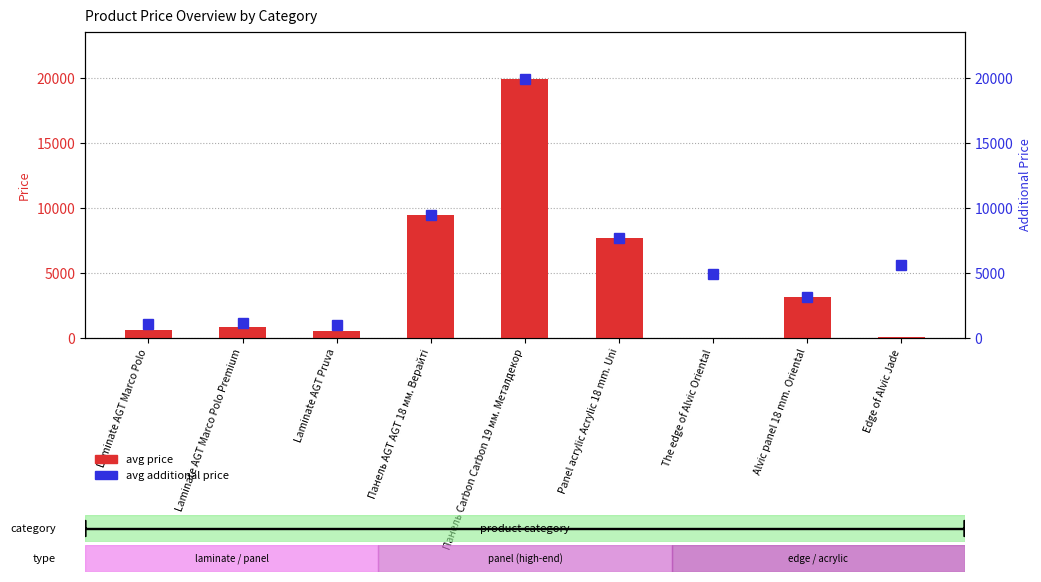

What is the sum of all avg additional price values?

54093.6